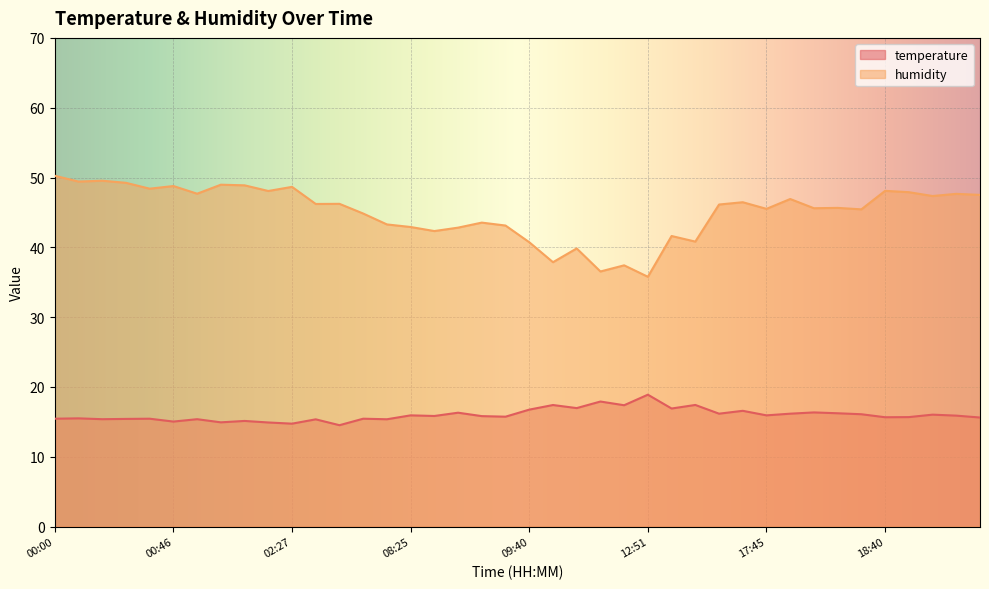

What is the sum of the humidity values at 04:37 and 00:07?

95.7